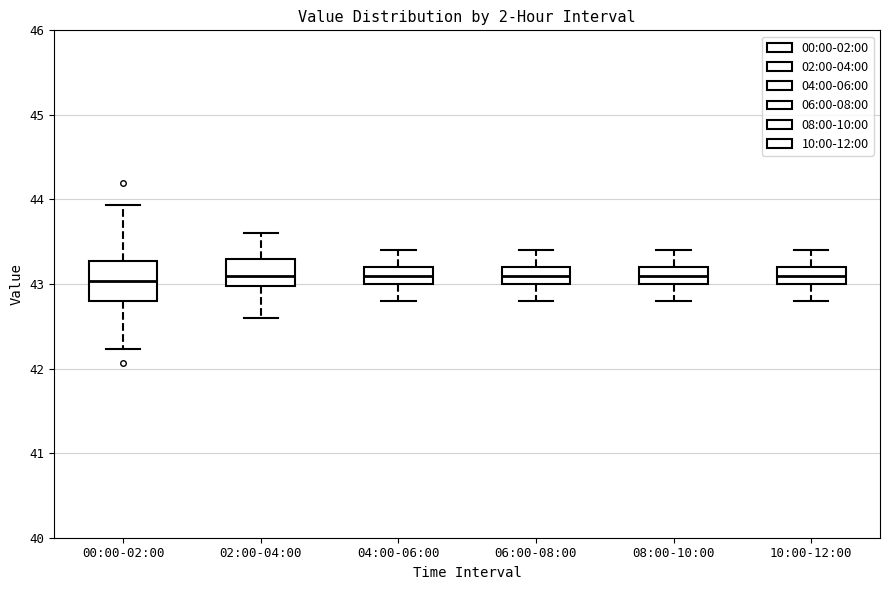

Reading left to right, read every box against the y-axis: the position of its median line, the range the box covers, and the ends of its whiskers. The values are not printed on the chart, so give them approximately, as read against the axis.

00:00-02:00: median 43.0, box 42.8 to 43.3, whiskers 42.2 to 43.9
02:00-04:00: median 43.1, box 43.0 to 43.3, whiskers 42.6 to 43.6
04:00-06:00: median 43.1, box 43.0 to 43.2, whiskers 42.8 to 43.4
06:00-08:00: median 43.1, box 43.0 to 43.2, whiskers 42.8 to 43.4
08:00-10:00: median 43.1, box 43.0 to 43.2, whiskers 42.8 to 43.4
10:00-12:00: median 43.1, box 43.0 to 43.2, whiskers 42.8 to 43.4